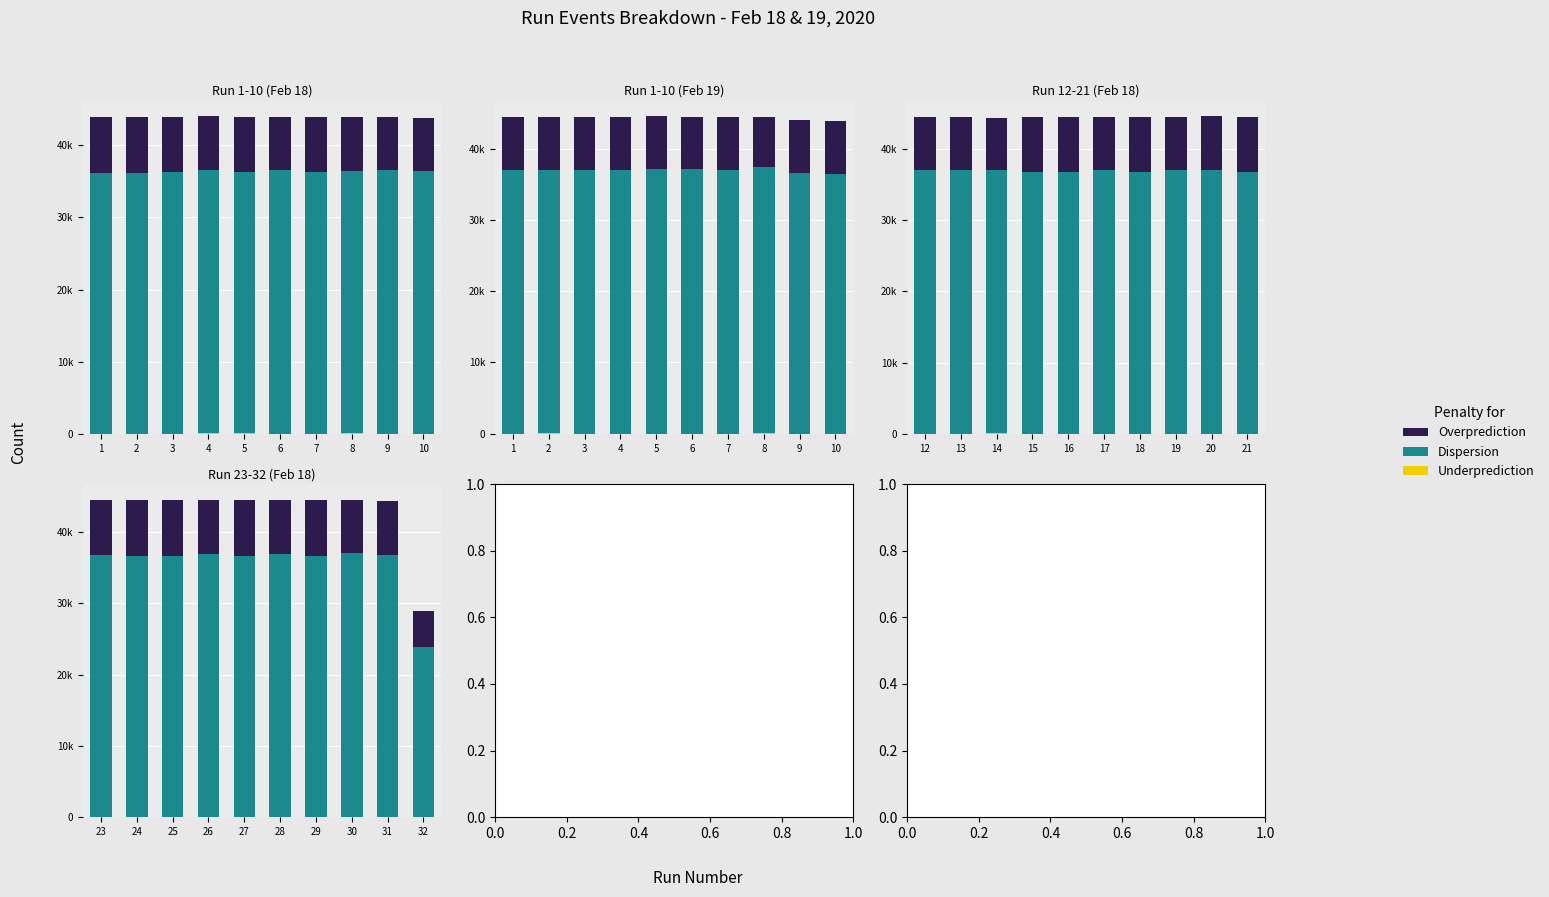

How many categories are shown in the chart?

10